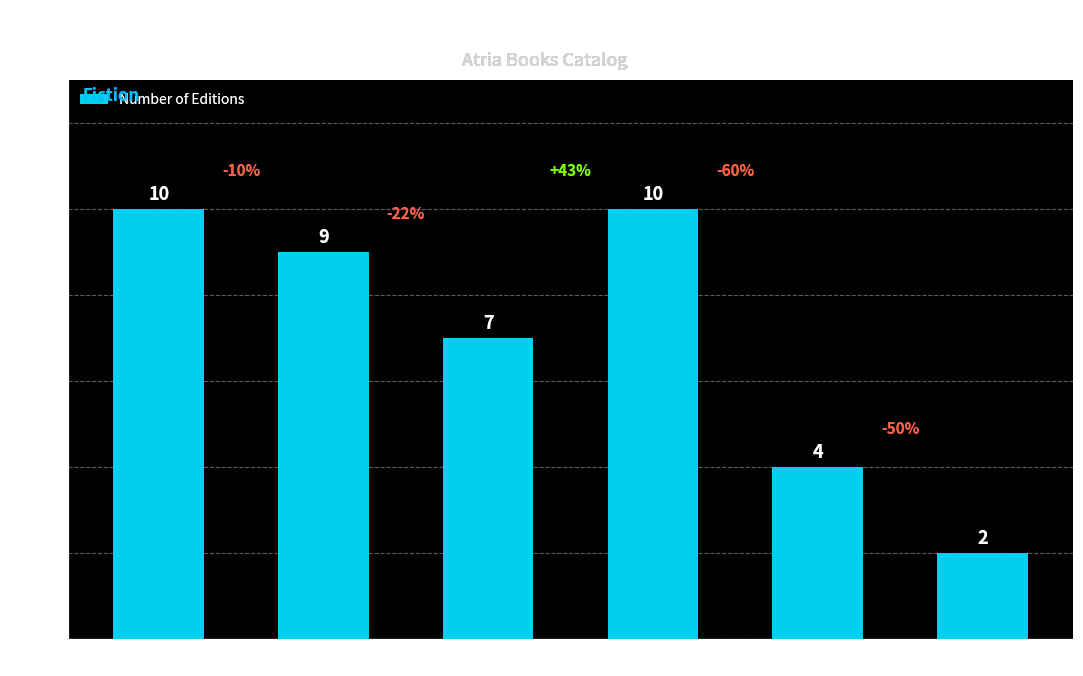

What is the change in value from Hardcover to Trade Paperback?

-2